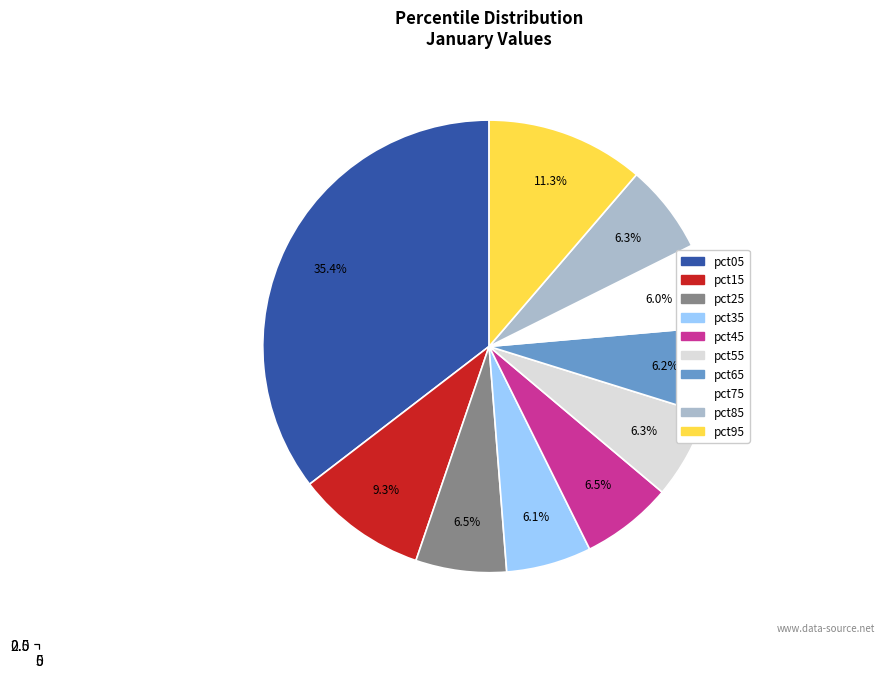

To the nearest percent, what portion does pct85 represent?

6%